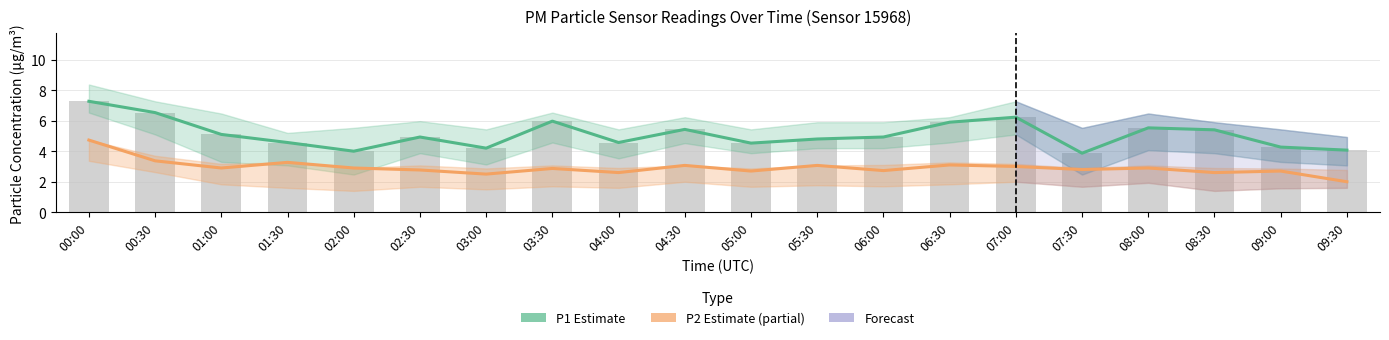

Reading left to right, transcribe all the data shown in this chart.

P1 Estimate: 00:00=7.3	00:30=6.5	01:00=5.1	01:30=4.6	02:00=4.0	02:30=4.9	03:00=4.2	03:30=6.0	04:00=4.6	04:30=5.4	05:00=4.5	05:30=4.8	06:00=4.9	06:30=5.9	07:00=6.2	07:30=3.9	08:00=5.5	08:30=5.4	09:00=4.3	09:30=4.1
P2 Estimate (partial): 00:00=4.7	00:30=3.4	01:00=2.9	01:30=3.3	02:00=2.9	02:30=2.8	03:00=2.5	03:30=2.9	04:00=2.6	04:30=3.1	05:00=2.7	05:30=3.1	06:00=2.7	06:30=3.1	07:00=3.0	07:30=2.8	08:00=2.9	08:30=2.6	09:00=2.7	09:30=2.0
P1 (raw): 00:00=7.3	00:30=6.5	01:00=5.1	01:30=4.6	02:00=4.0	02:30=4.9	03:00=4.2	03:30=6.0	04:00=4.6	04:30=5.4	05:00=4.5	05:30=4.8	06:00=4.9	06:30=5.9	07:00=6.2	07:30=3.9	08:00=5.5	08:30=5.4	09:00=4.3	09:30=4.1